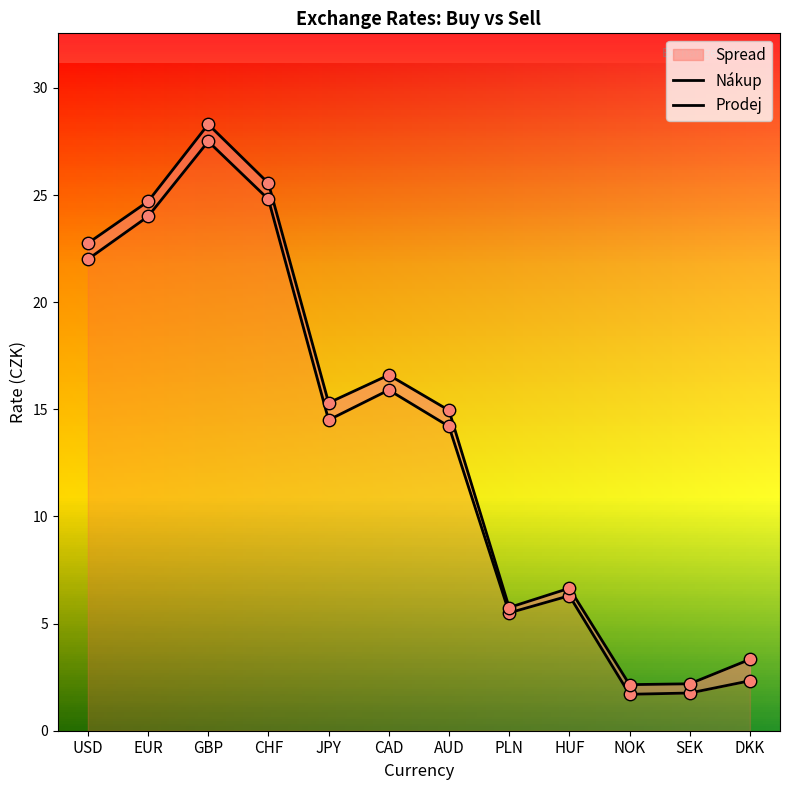

Which series has the widest spread of Y values?

Prodej